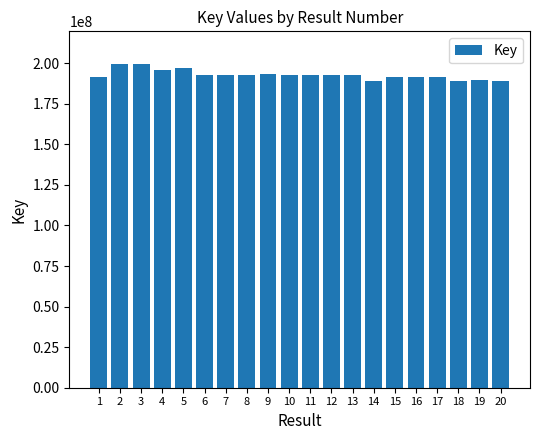

How many categories are shown in the chart?

20